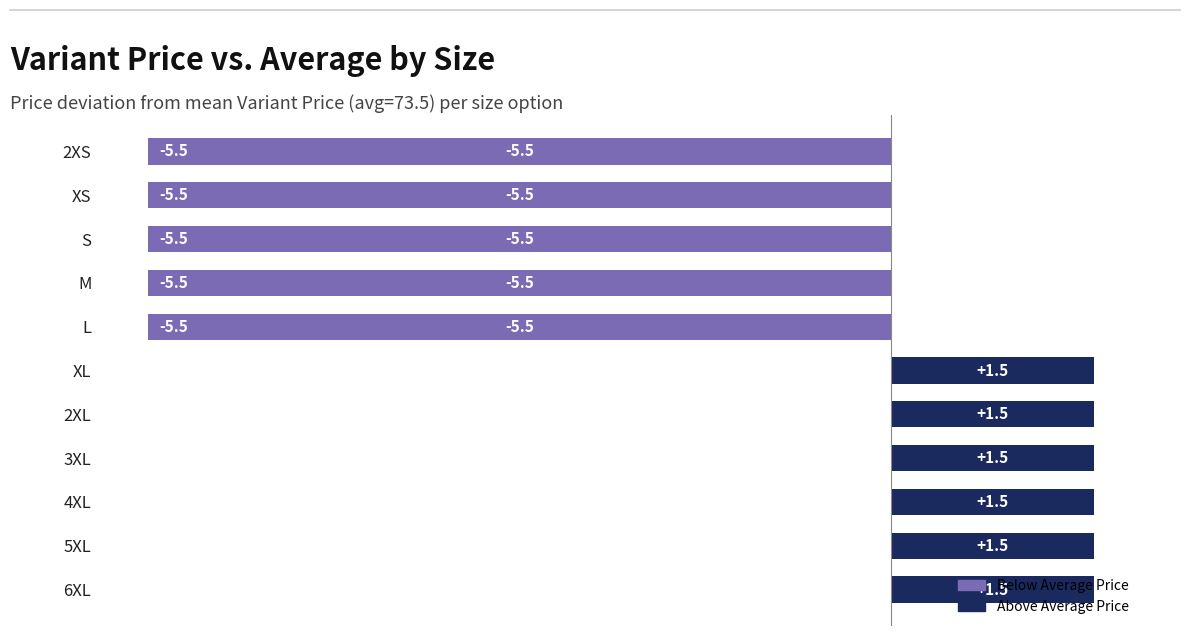

Between 6XL and M, which is larger?

6XL